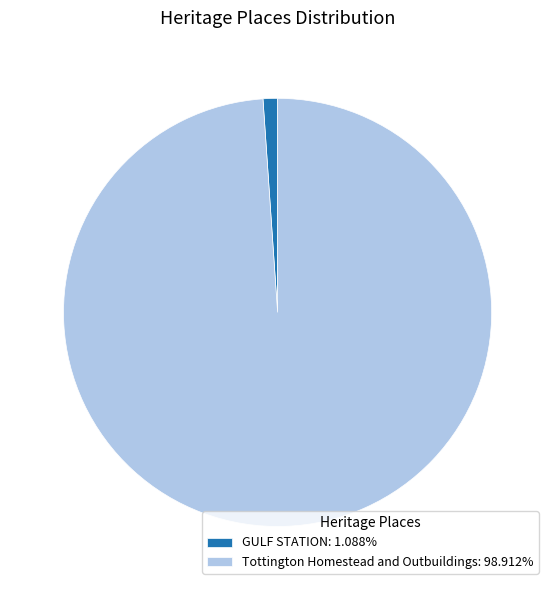

Is the sum of Tottington Homestead and Outbuildings: 98.912% and GULF STATION: 1.088% greater than half?

Yes